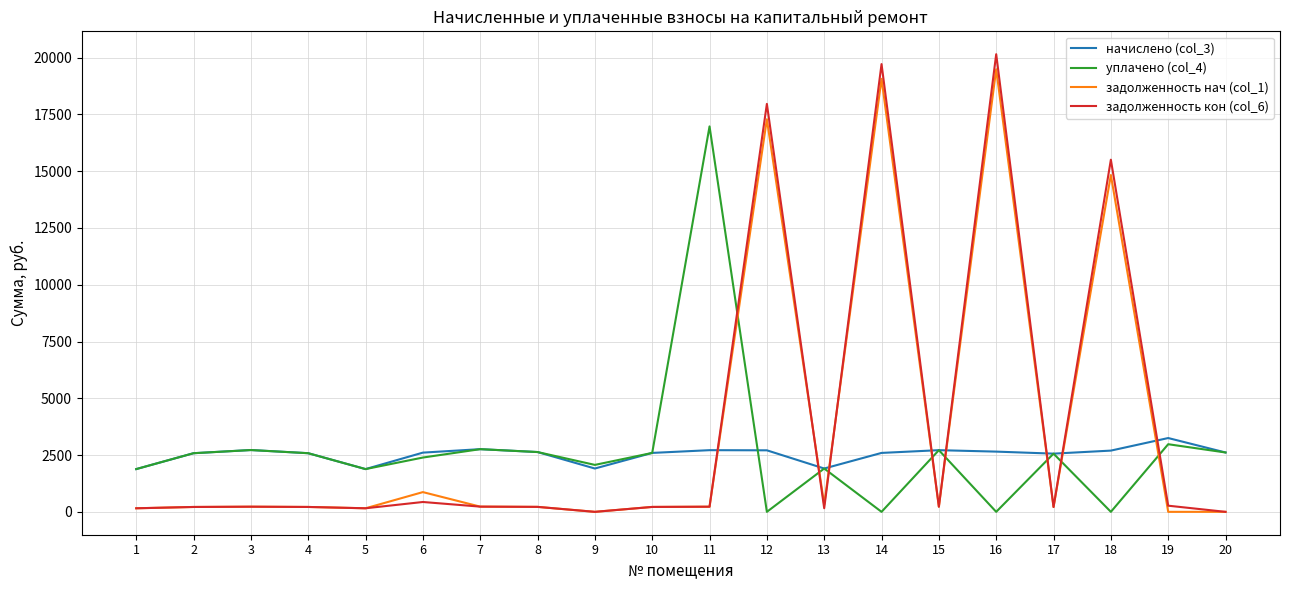

True or false: задолженность нач (col_1) and начислено (col_3) intersect in this chart.

True